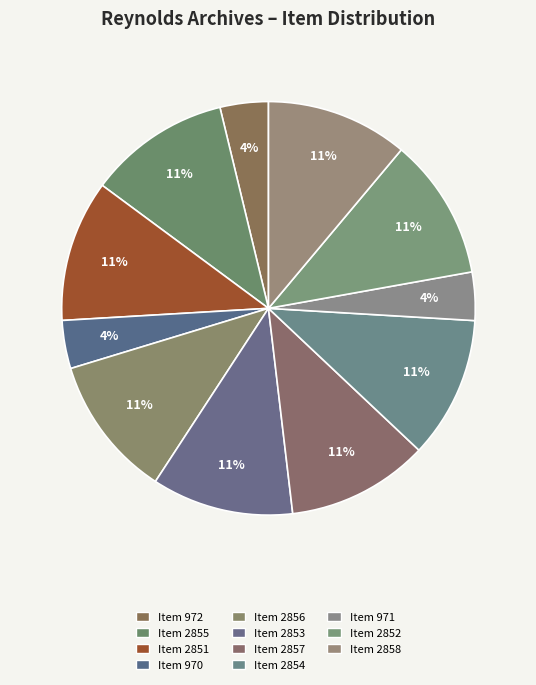

Which category has the smallest portion of the pie?

Item 970